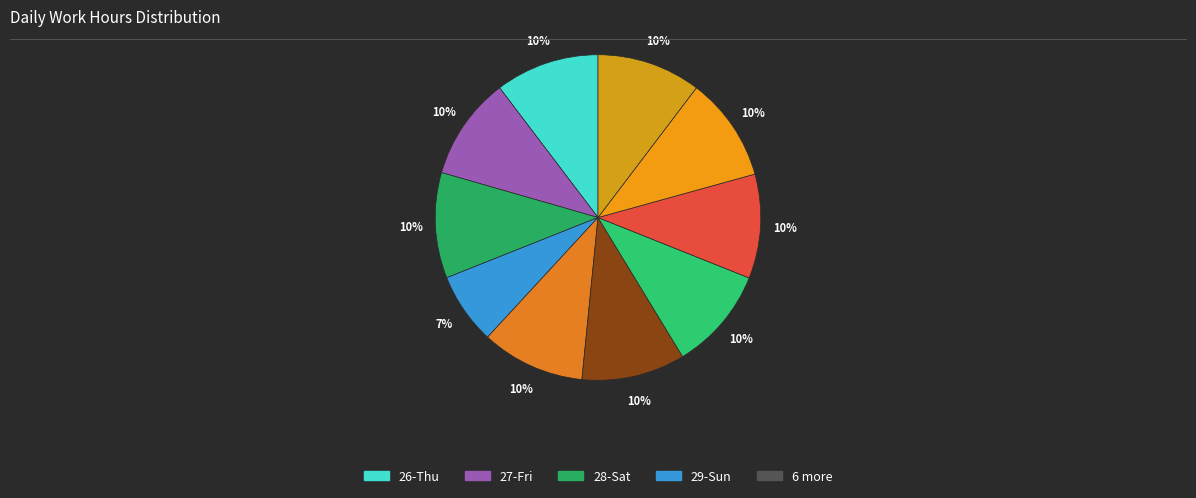

How many segments does this pie chart have?

10